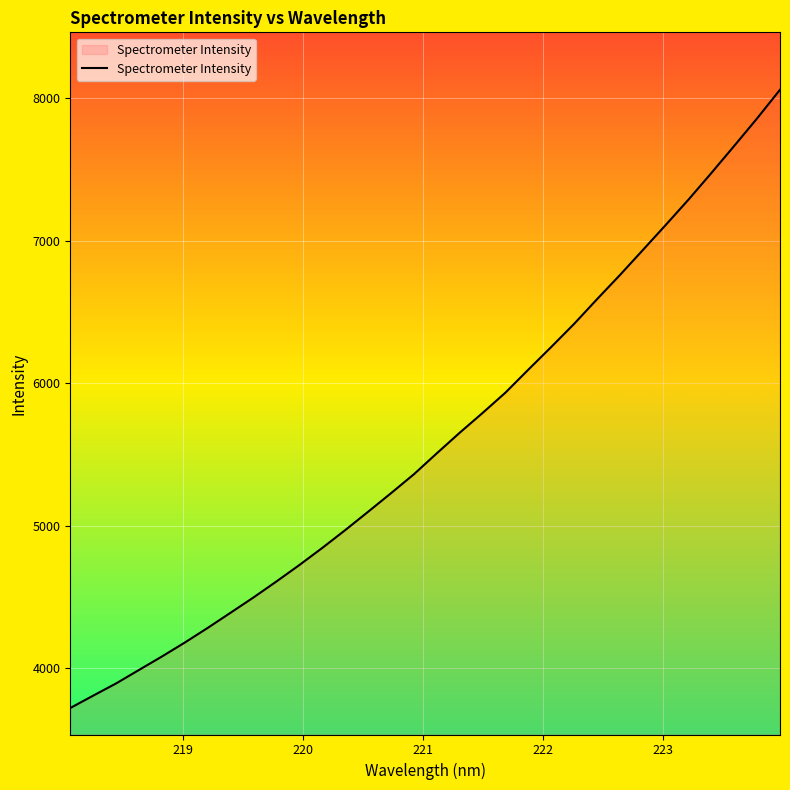

What is the average value?

5596.2